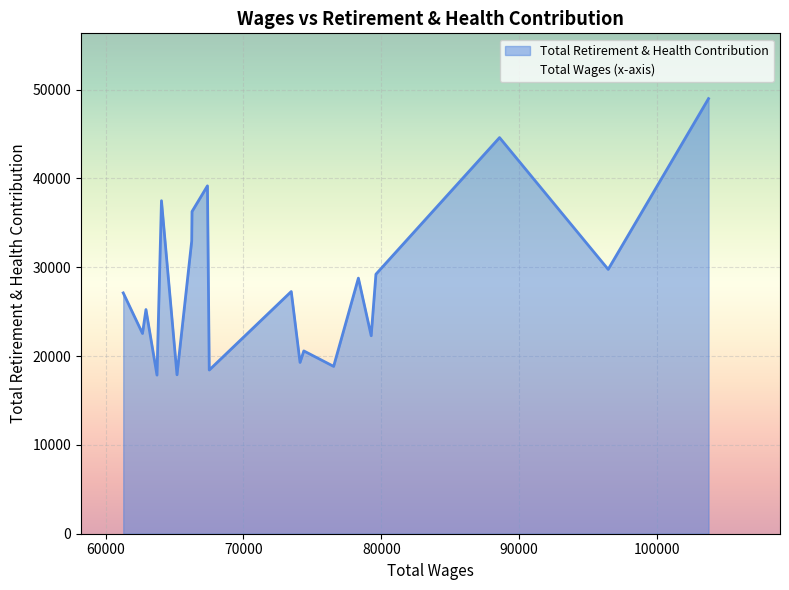

Which series changed the most between 3 and 13?

Total Wages